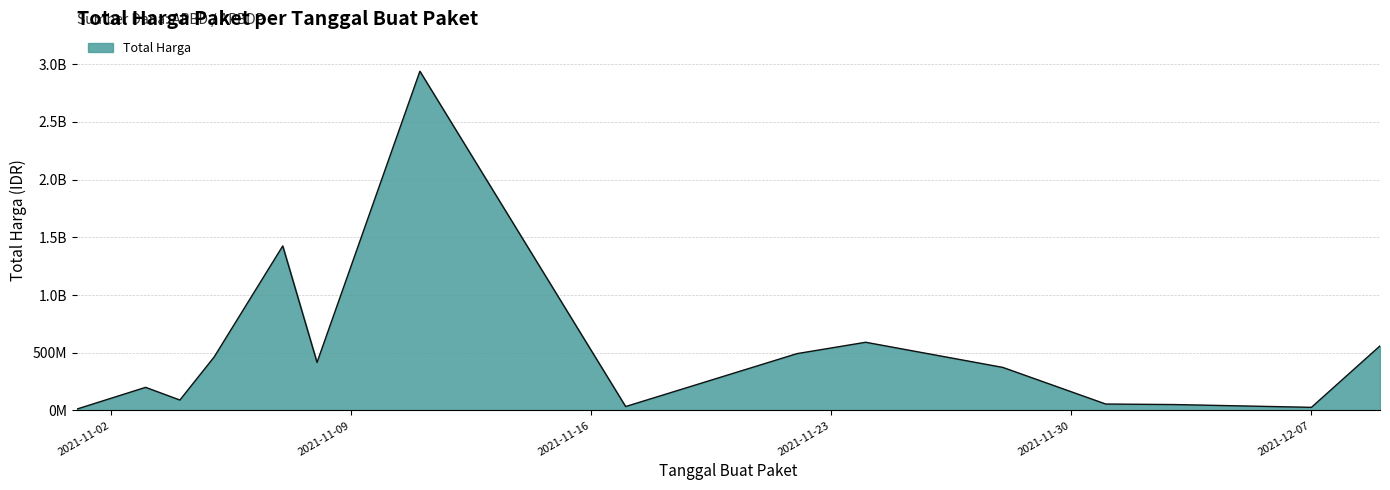

Does the chart have visible grid lines?

Yes